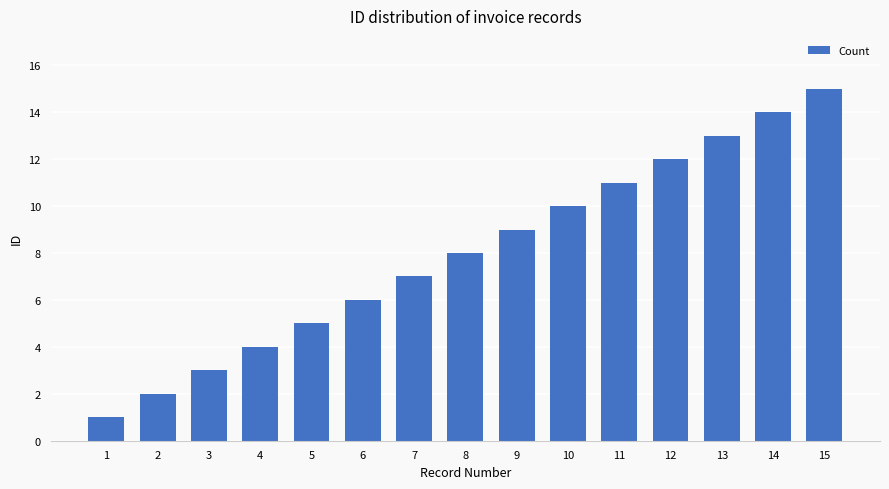

Which label corresponds to the smallest value in the chart?

1